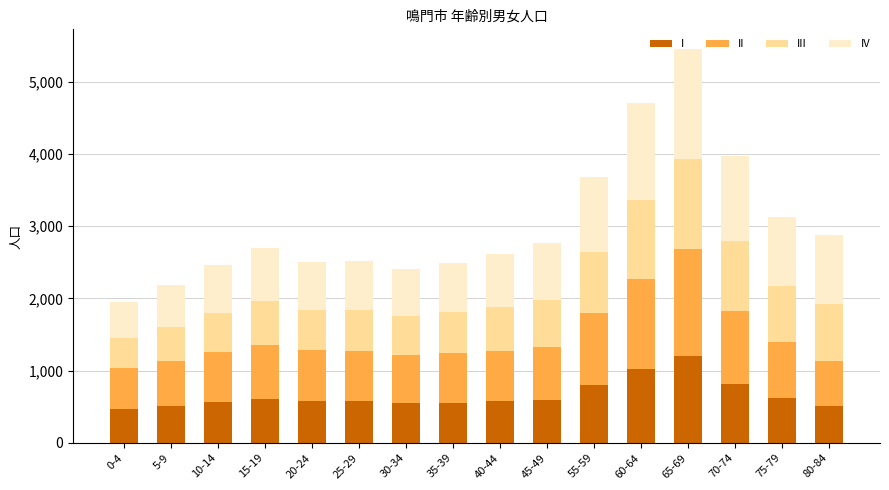

What is the total value across all series at 10-14?

2458